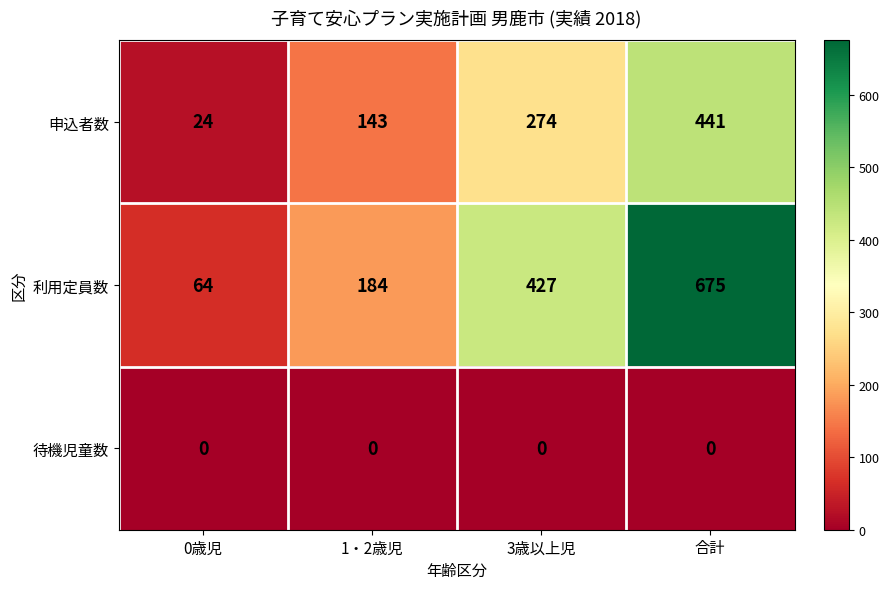

List the series in order of their overall mean, highest first.

利用定員数, 申込者数, 待機児童数